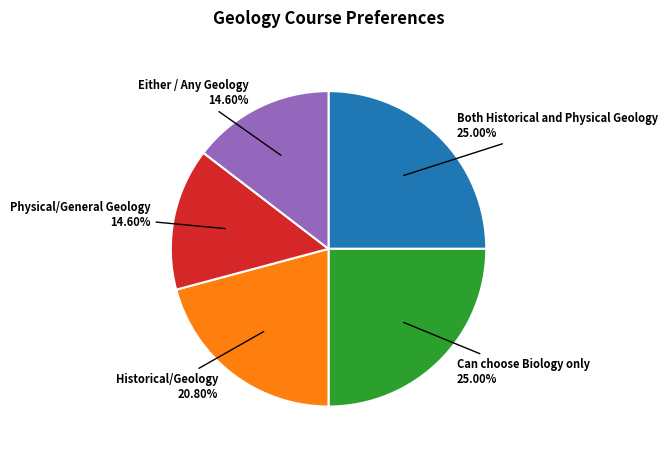

Combined, what portion of the pie is Physical/General Geology and Both Historical and Physical Geology?

39.6%